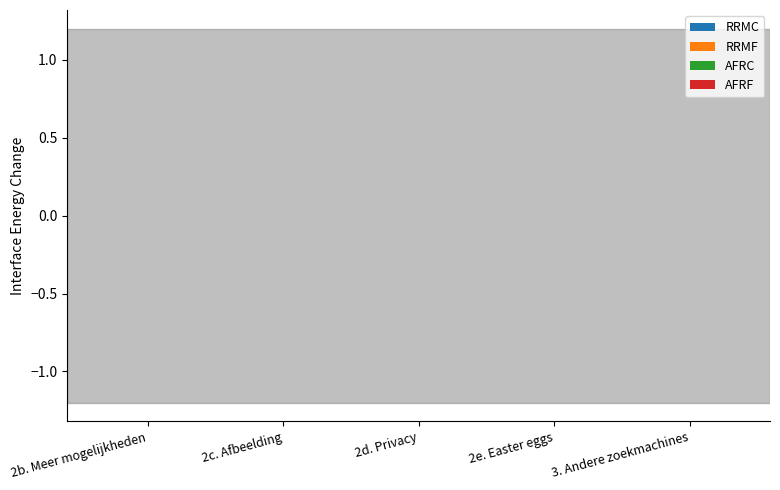

Does the chart contain stacked bars?

No